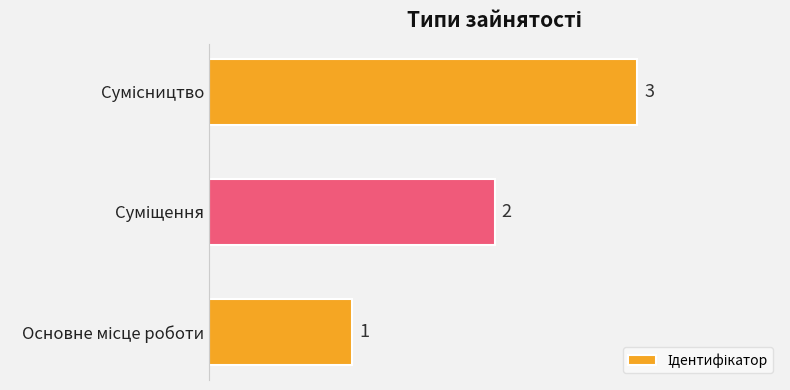

How many bars are there in total?

3